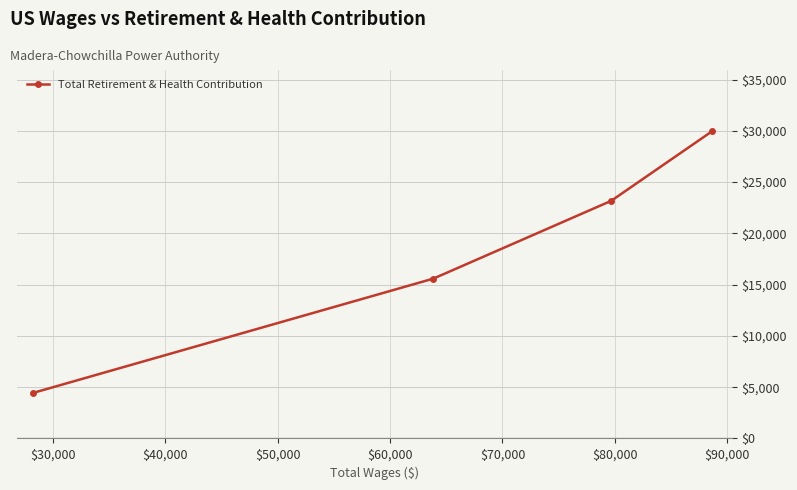

What is the value of the 4th point from the left?

29947